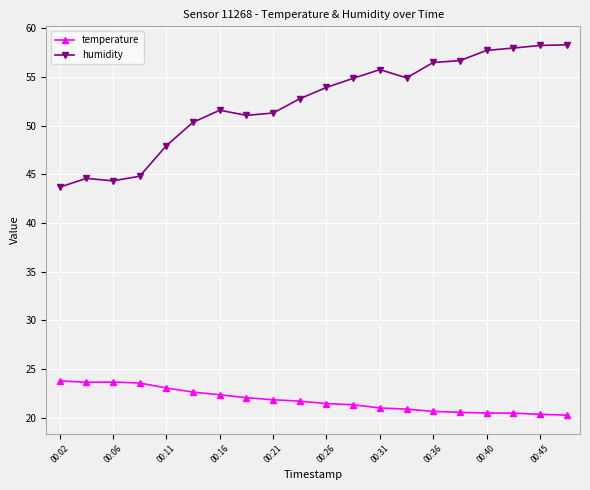

What is the maximum value for temperature?

23.8